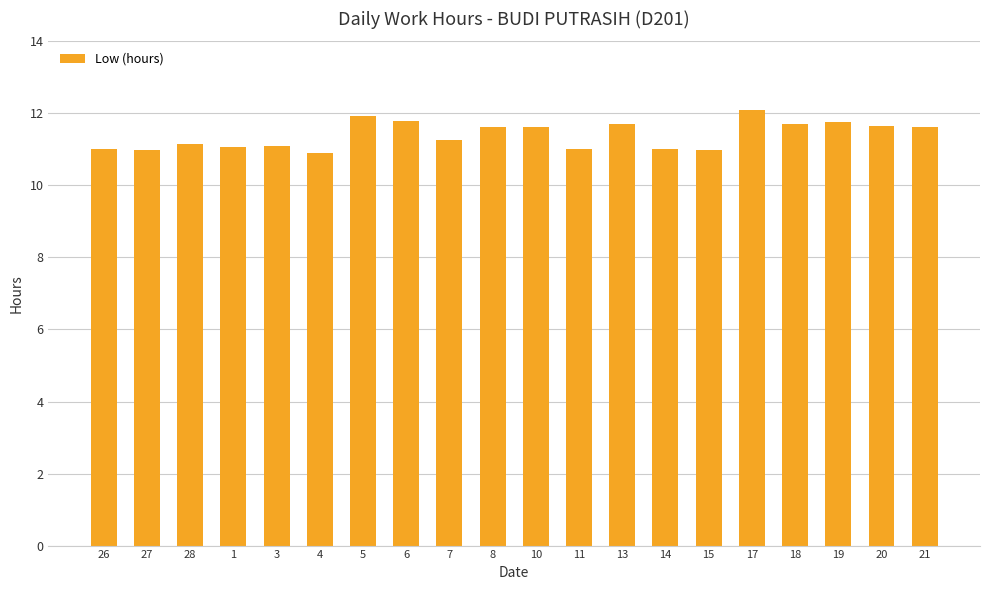

What is the average value?

11.4